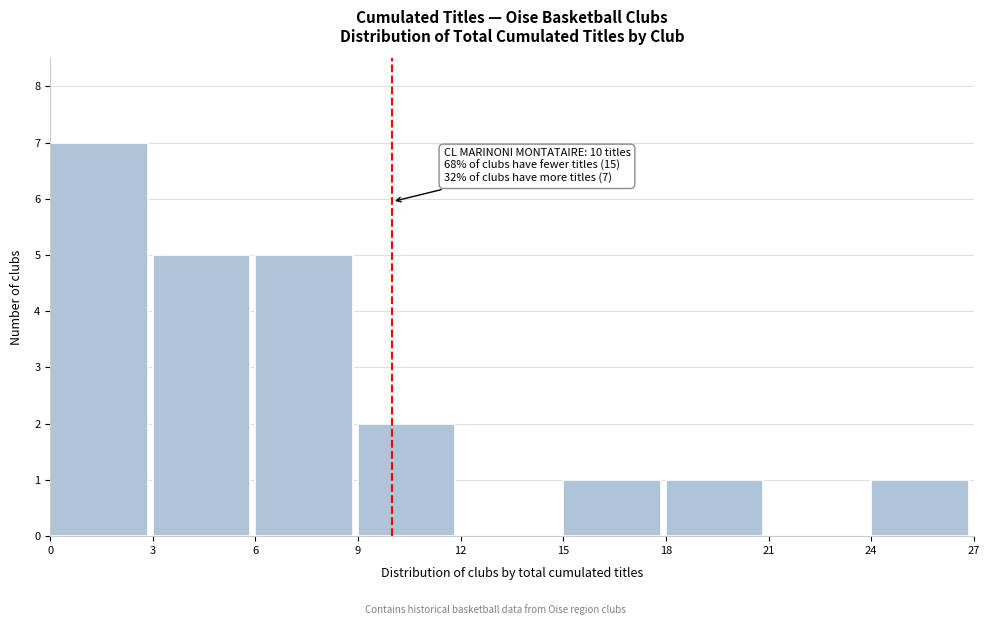

Which range on the x-axis has the tallest bar?

0 to 3